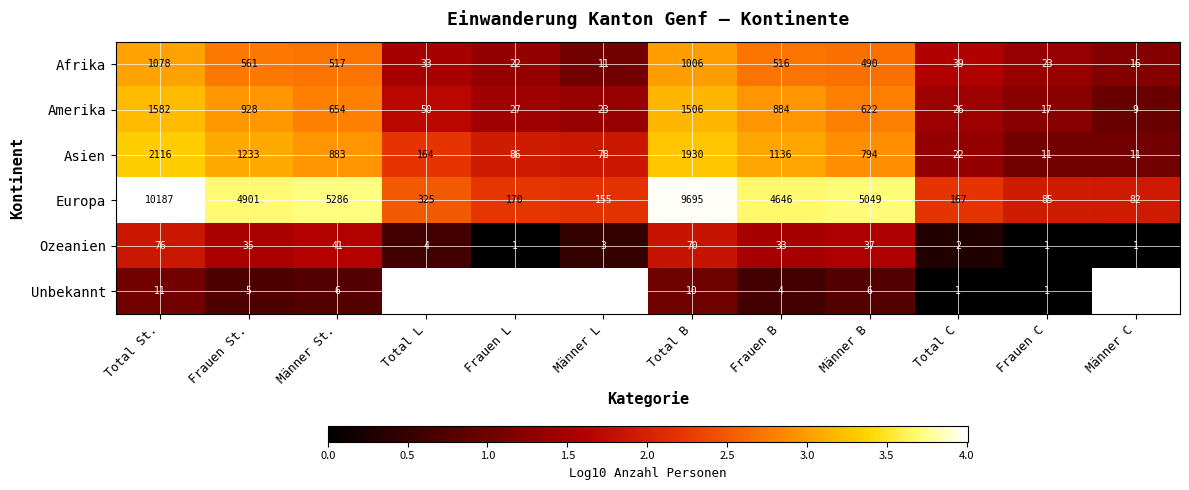

At which category is the sum across all series the highest?

Total St.